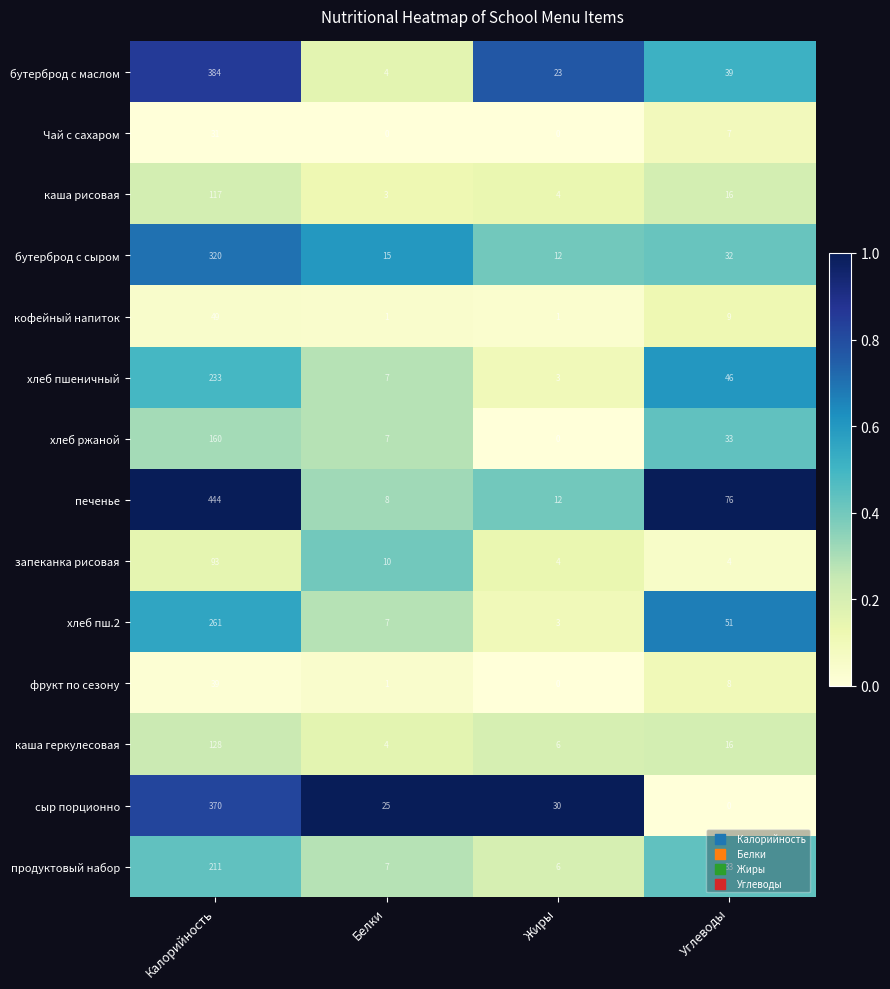

Rank the series at Калорийность from lowest to highest value.

Чай с сахаром, фрукт по сезону, кофейный напиток, запеканка рисовая, каша рисовая, каша геркулесовая, хлеб ржаной, продуктовый набор, хлеб пшеничный, хлеб пш.2, бутерброд с сыром, сыр порционно, бутерброд с маслом, печенье